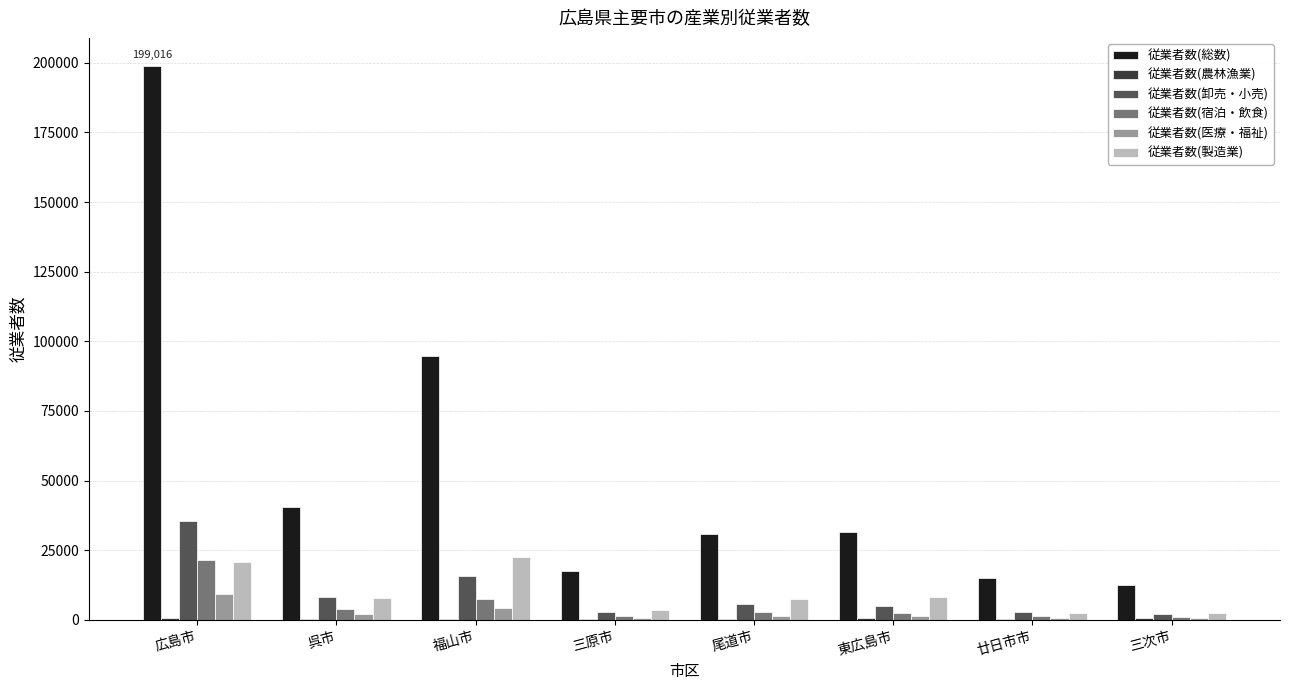

Where does the 従業者数(卸売・小売) series first go above 5865?

広島市